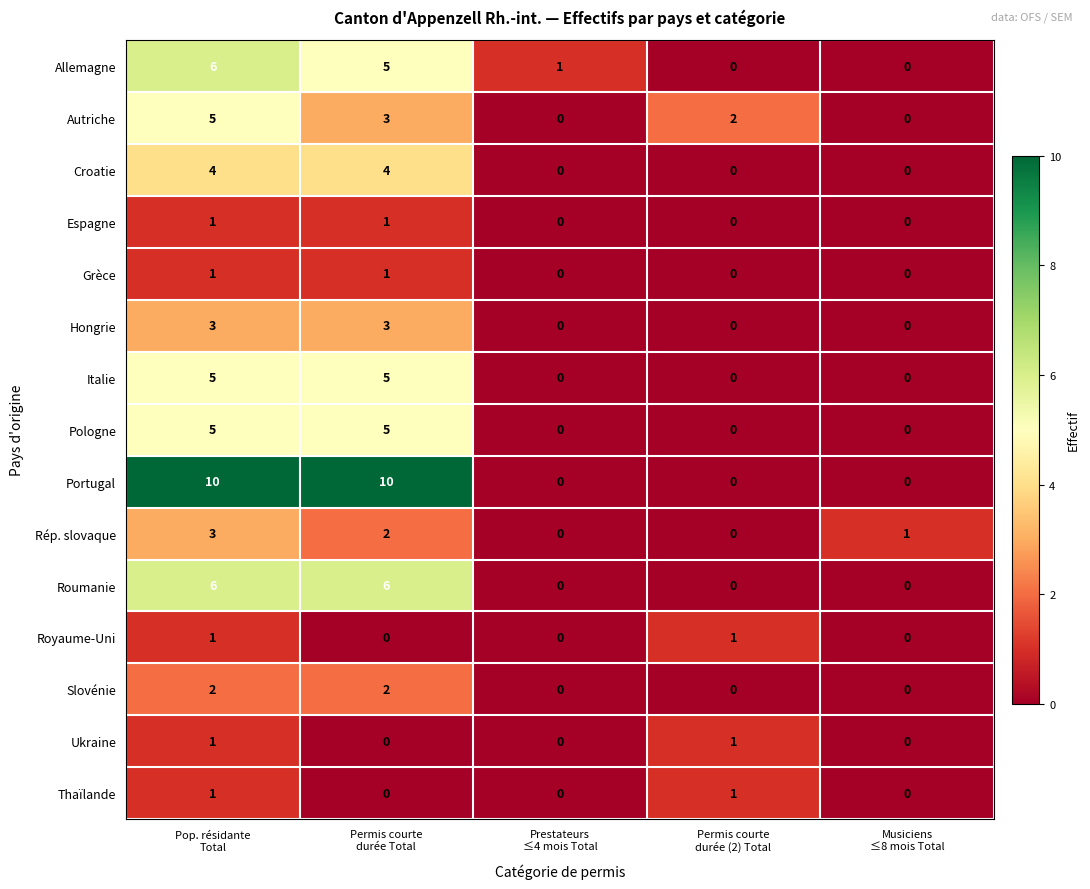

What is the difference between the second highest and minimum values in the Portugal series?

10